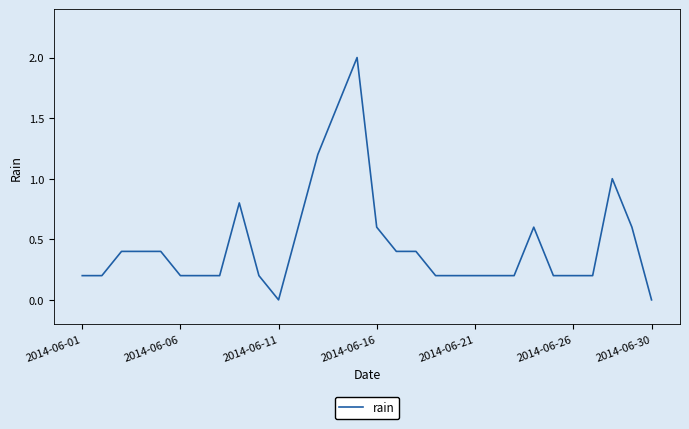

What is the maximum value shown in the chart?

2.0